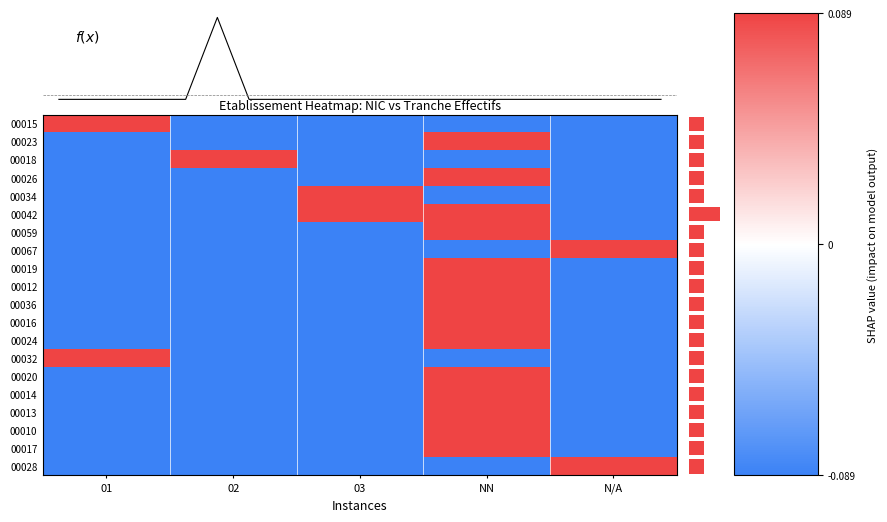

List the series in order of their peak value, highest first.

00015, 00023, 00018, 00026, 00034, 00042, 00059, 00067, 00019, 00012, 00036, 00016, 00024, 00032, 00020, 00014, 00013, 00010, 00017, 00028